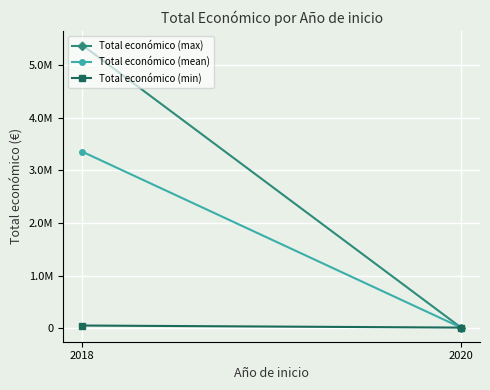

Which series has the widest spread of values?

Total económico (max)